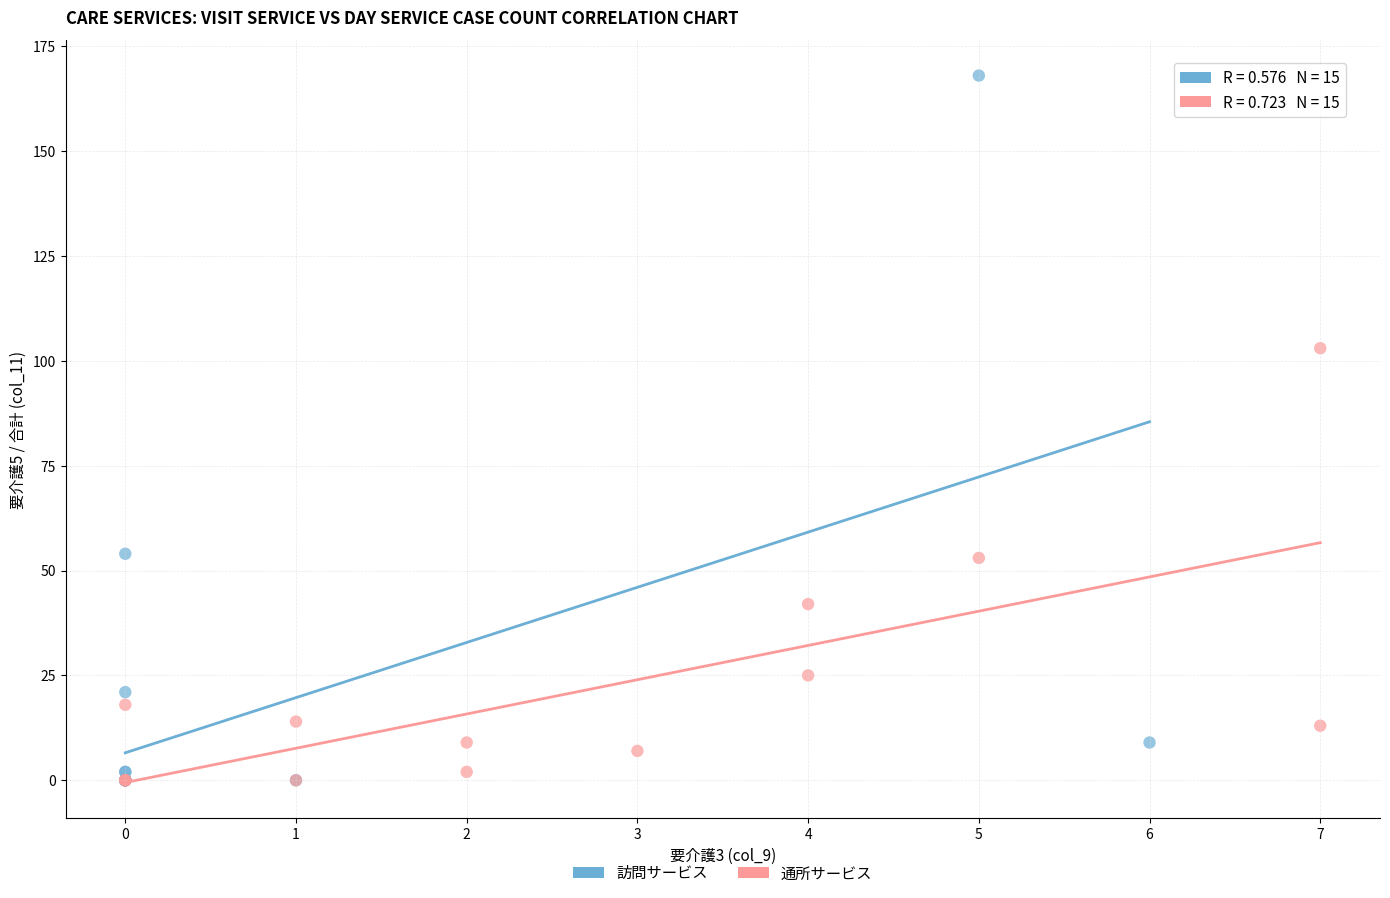

Which series reaches the maximum Y coordinate?

訪問サービス